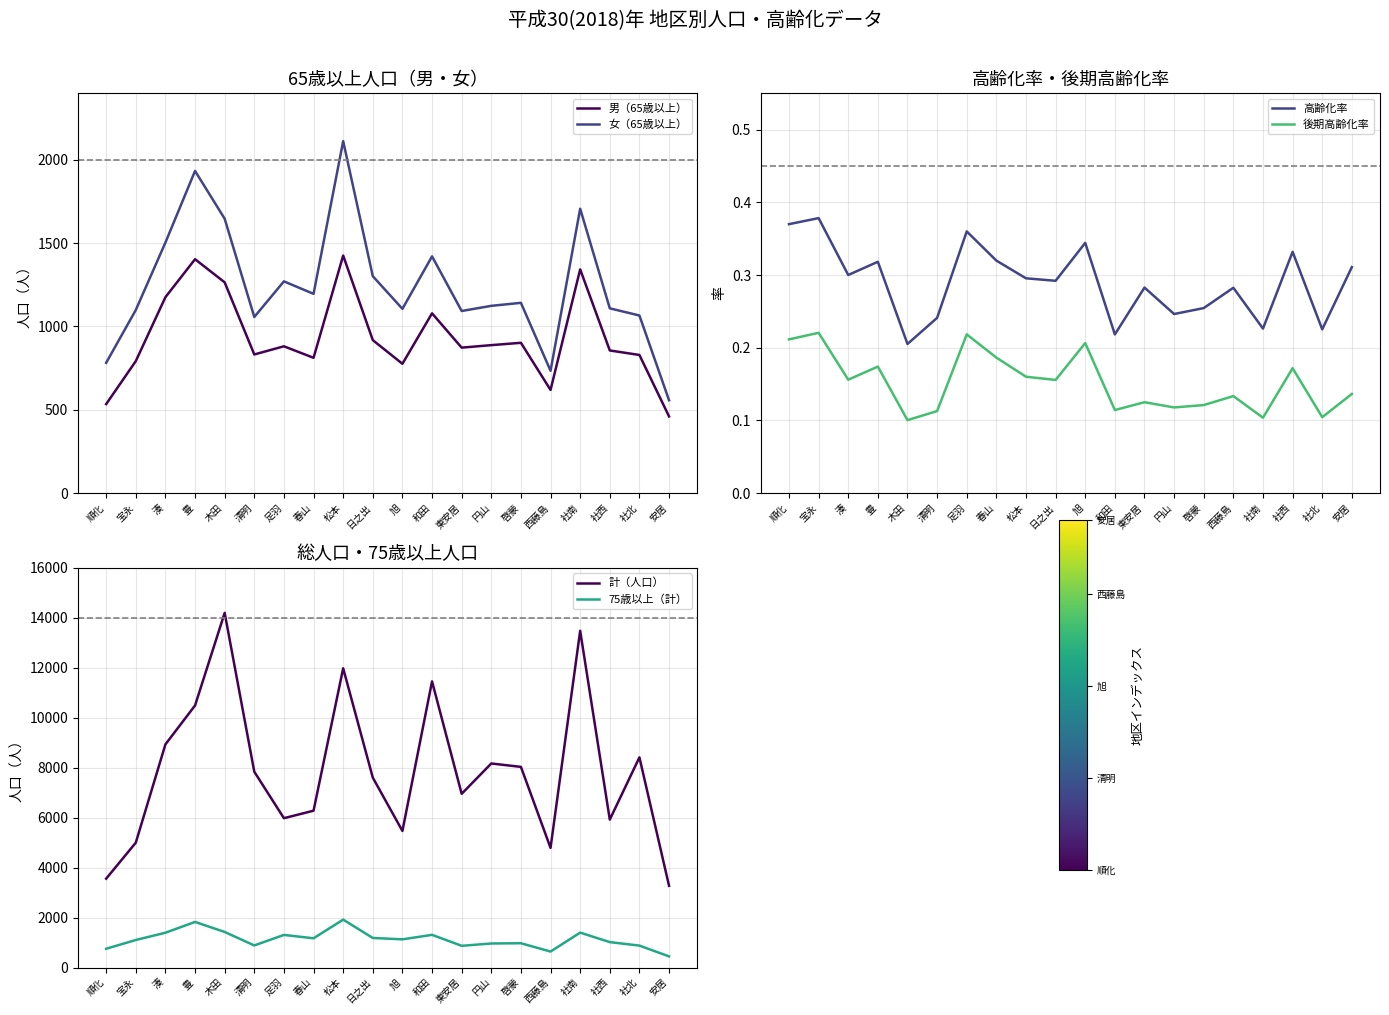

Rank the series at 啓蒙 from highest to lowest value.

計（人口）, 女（65歳以上）, 75歳以上（計）, 男（65歳以上）, 高齢化率, 後期高齢化率